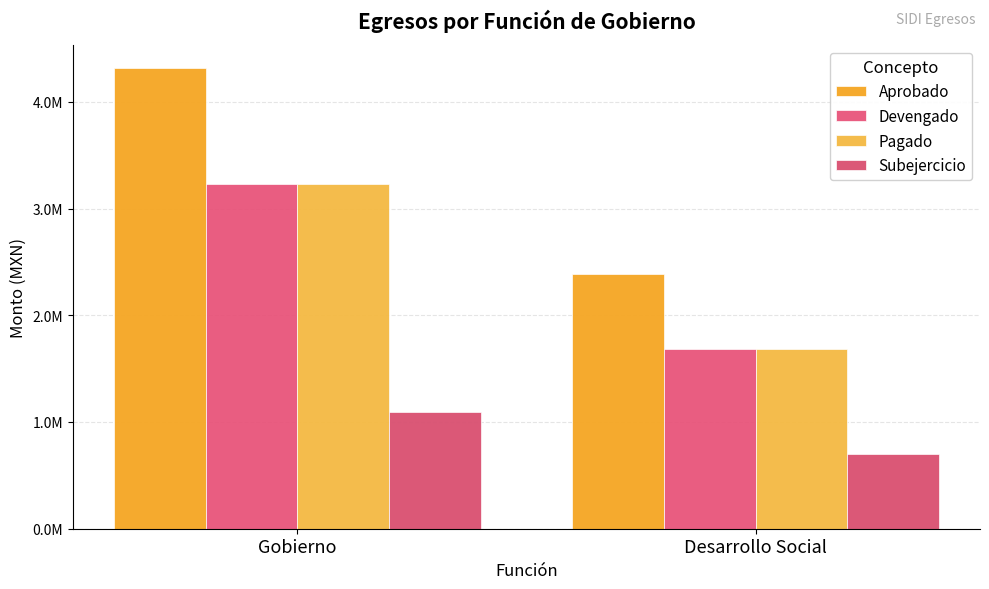

What position from the right is Desarrollo Social?

1